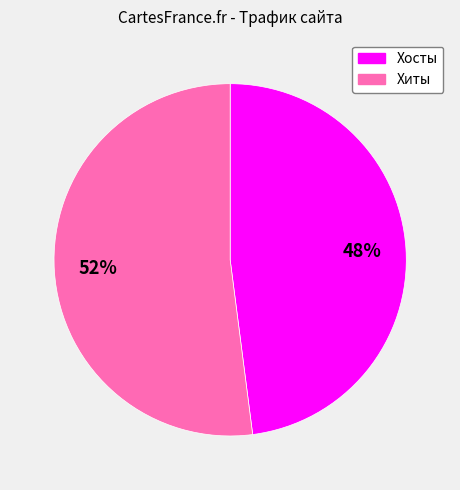

To the nearest percent, what is the average slice percentage?

50%